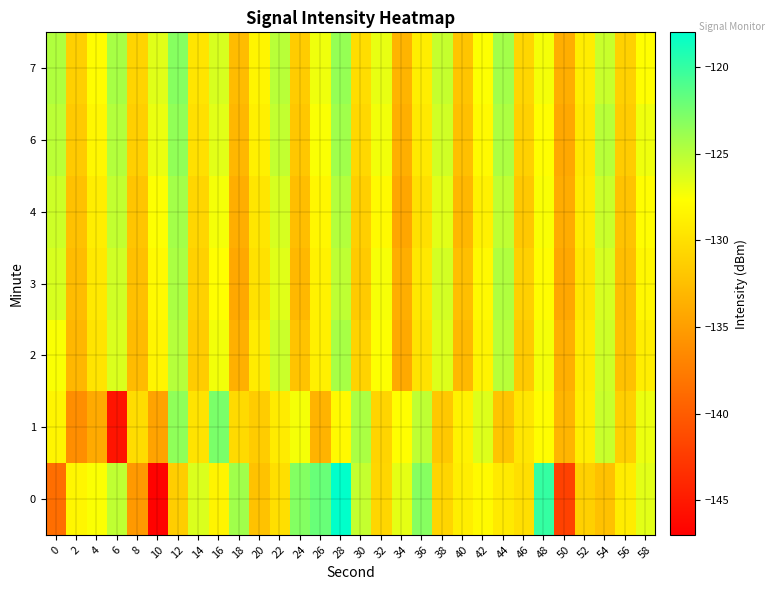

Which label corresponds to the smallest value in the chart?

10